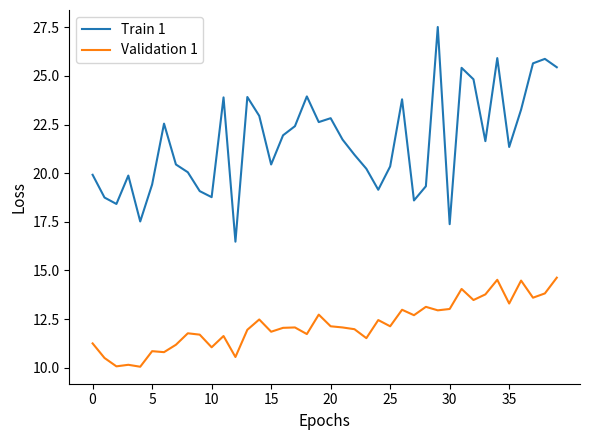

What is the maximum value shown in the chart?

27.5